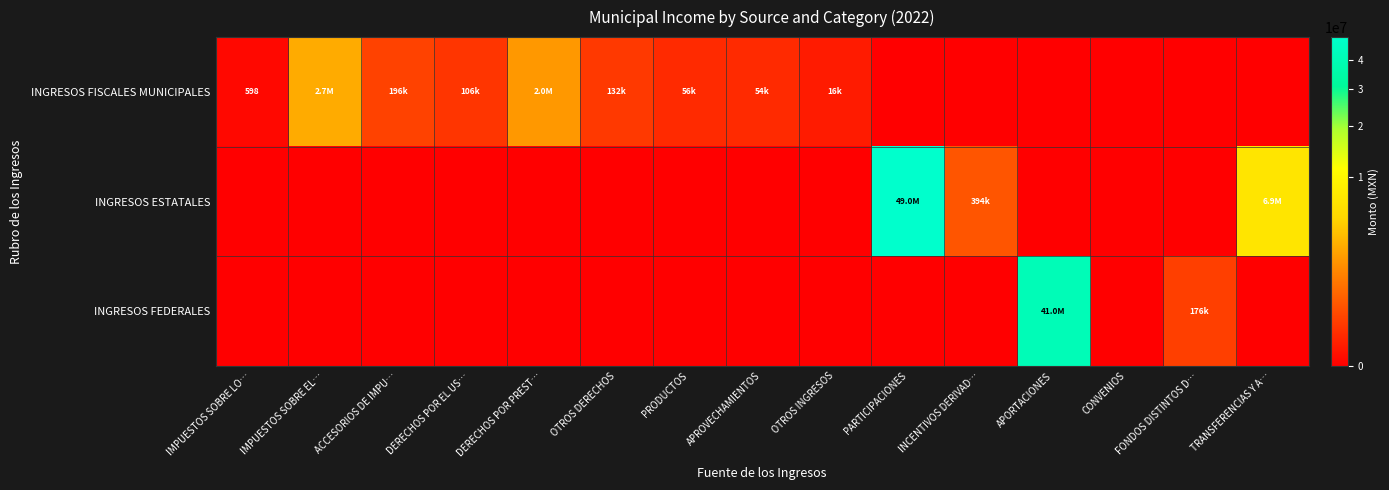

At how many categories does at least one series exceed 12312317?

2